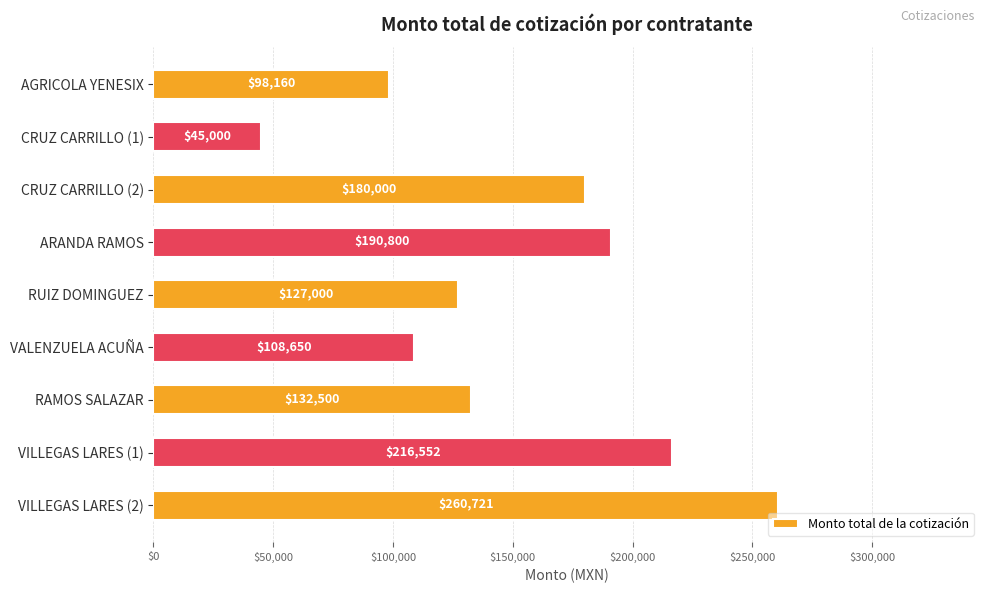

Rank the categories by value from lowest to highest.

CRUZ CARRILLO (1), AGRICOLA YENESIX, VALENZUELA ACUÑA, RUIZ DOMINGUEZ, RAMOS SALAZAR, CRUZ CARRILLO (2), ARANDA RAMOS, VILLEGAS LARES (1), VILLEGAS LARES (2)